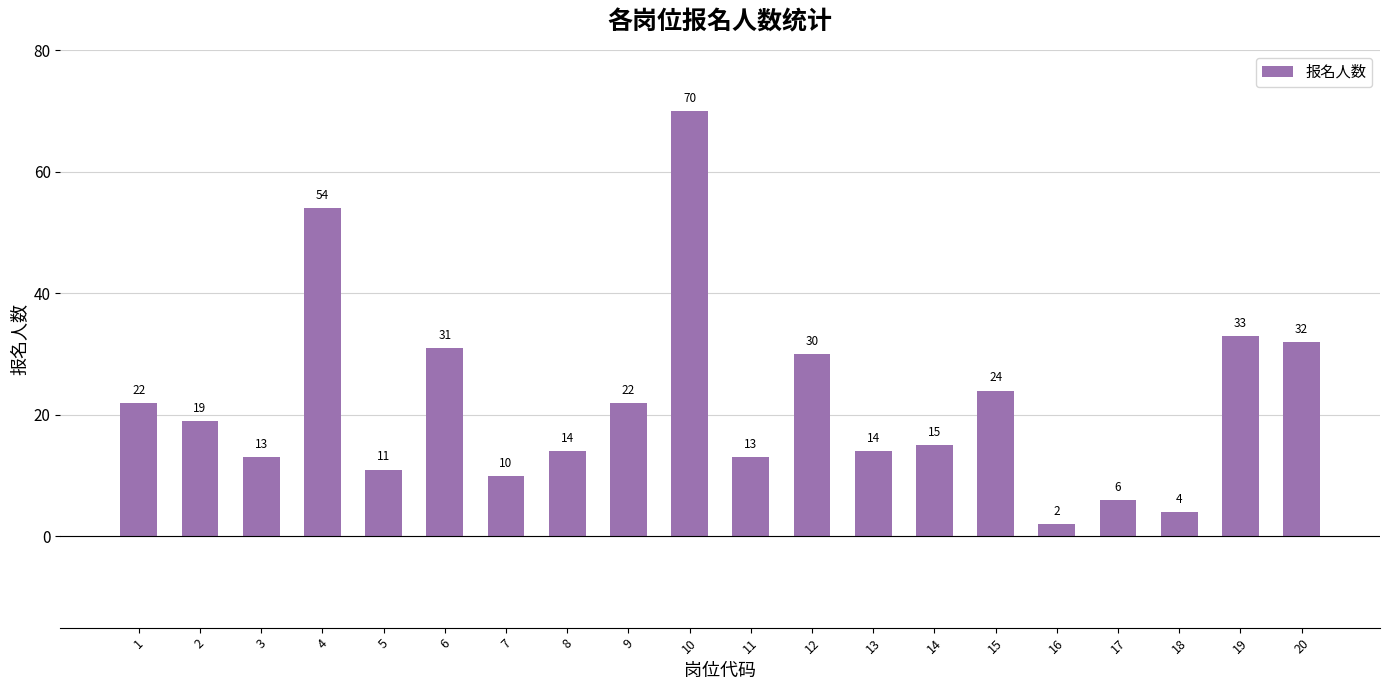

At which label does the data first exceed 19?

1